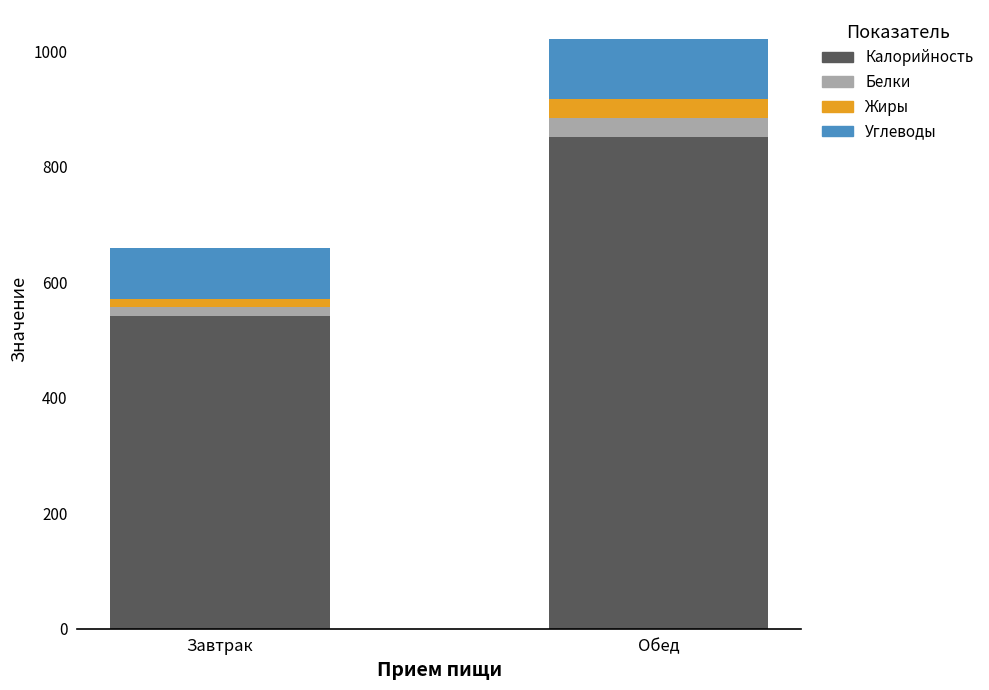

Does the chart contain any negative values?

No